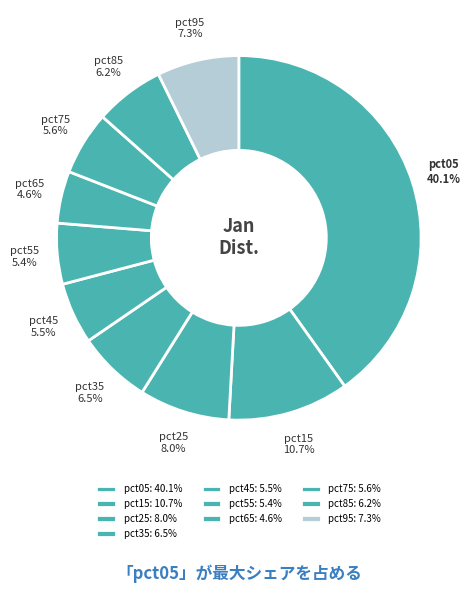

What percentage is the pct65 slice, to the nearest percent?

5%